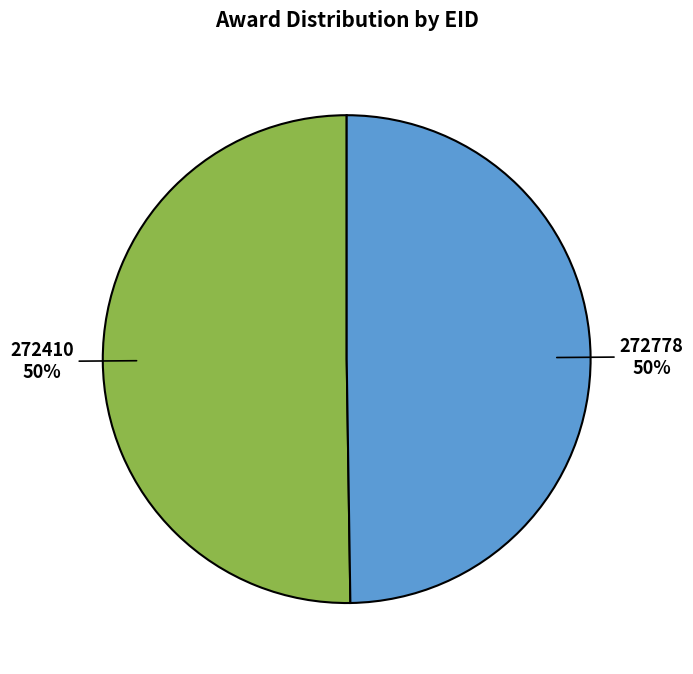

Do 272410 and 272778 together represent more than half of the pie?

Yes